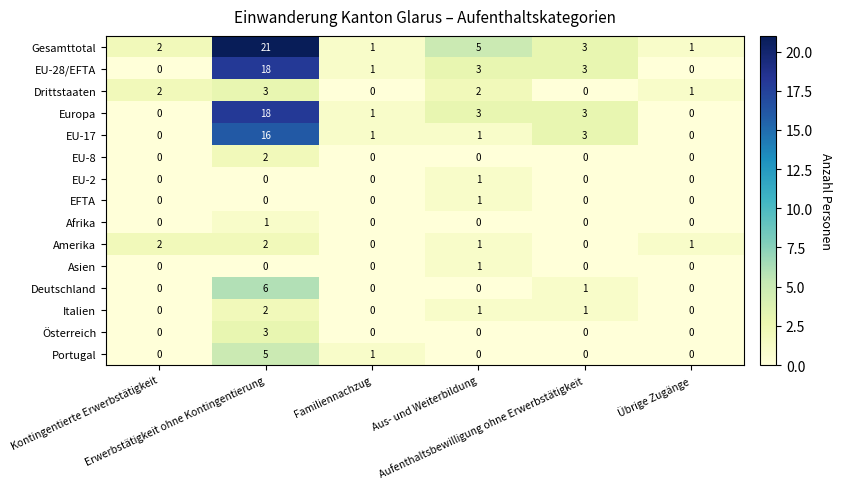

Which series has the largest range (max minus min)?

Gesamttotal